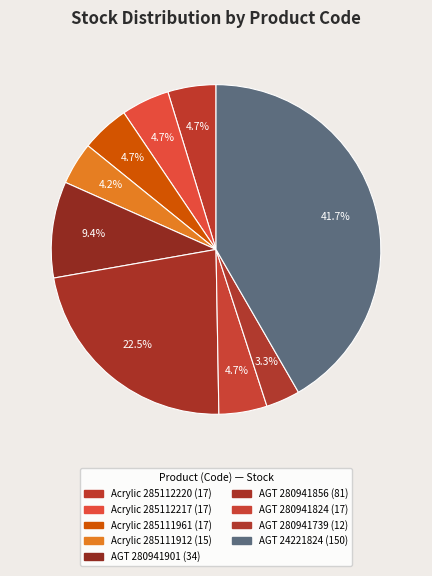

How many slices are in this pie chart?

9